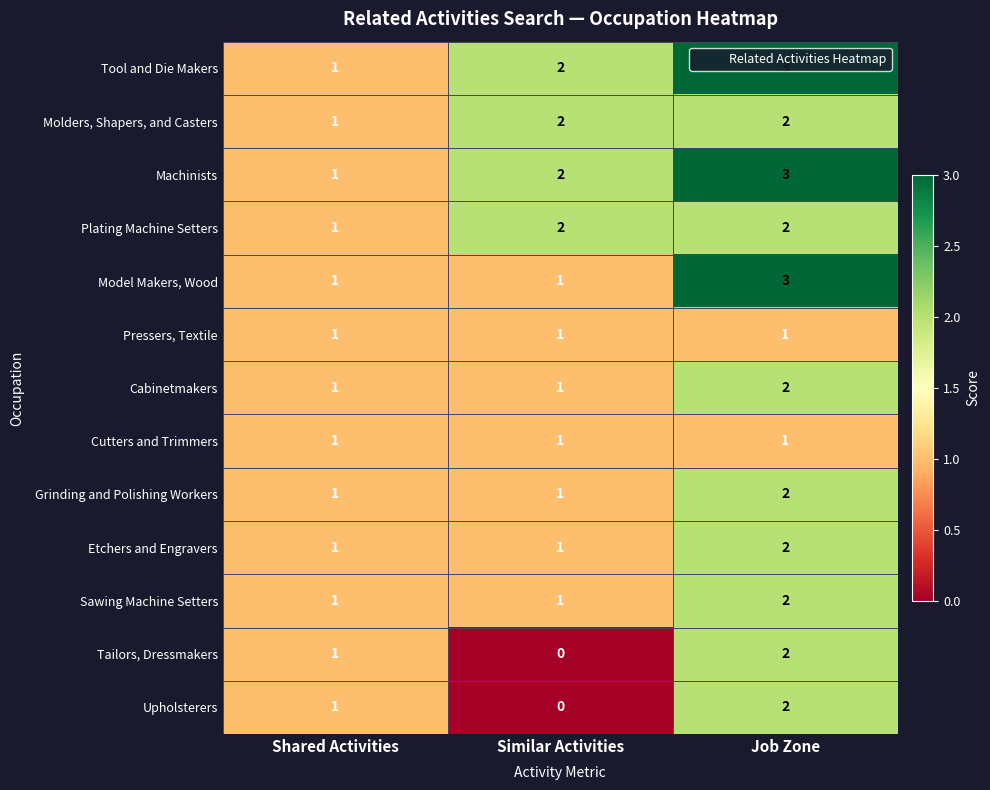

What is the sum of all Tailors, Dressmakers values?

3